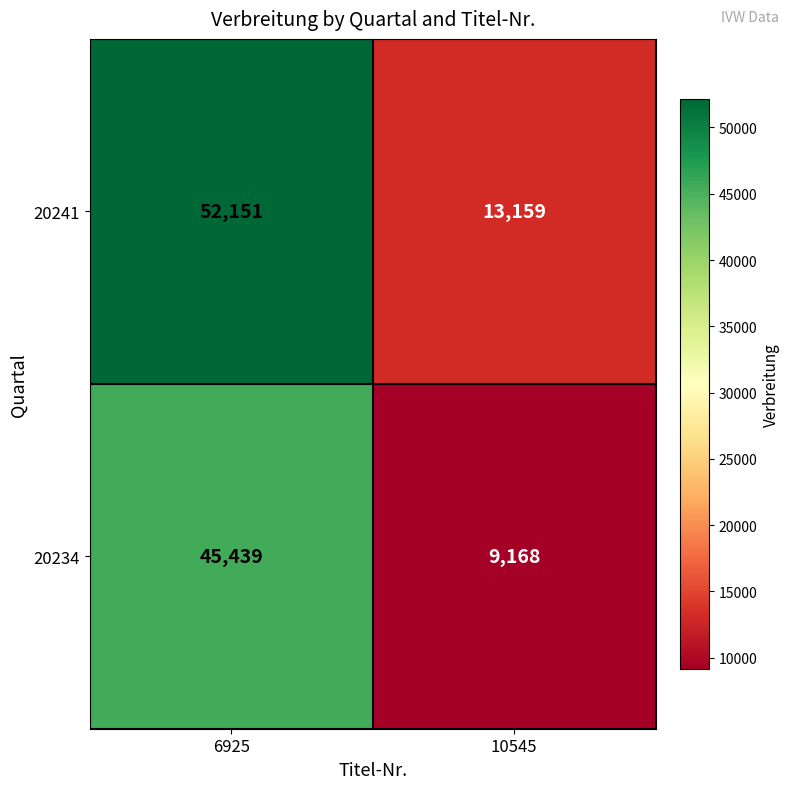

At how many categories does at least one series exceed 48065?

1